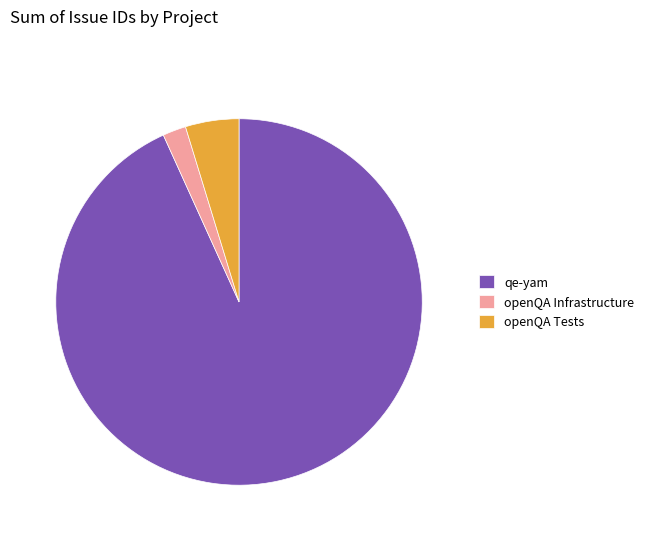

How many slices are in this pie chart?

3